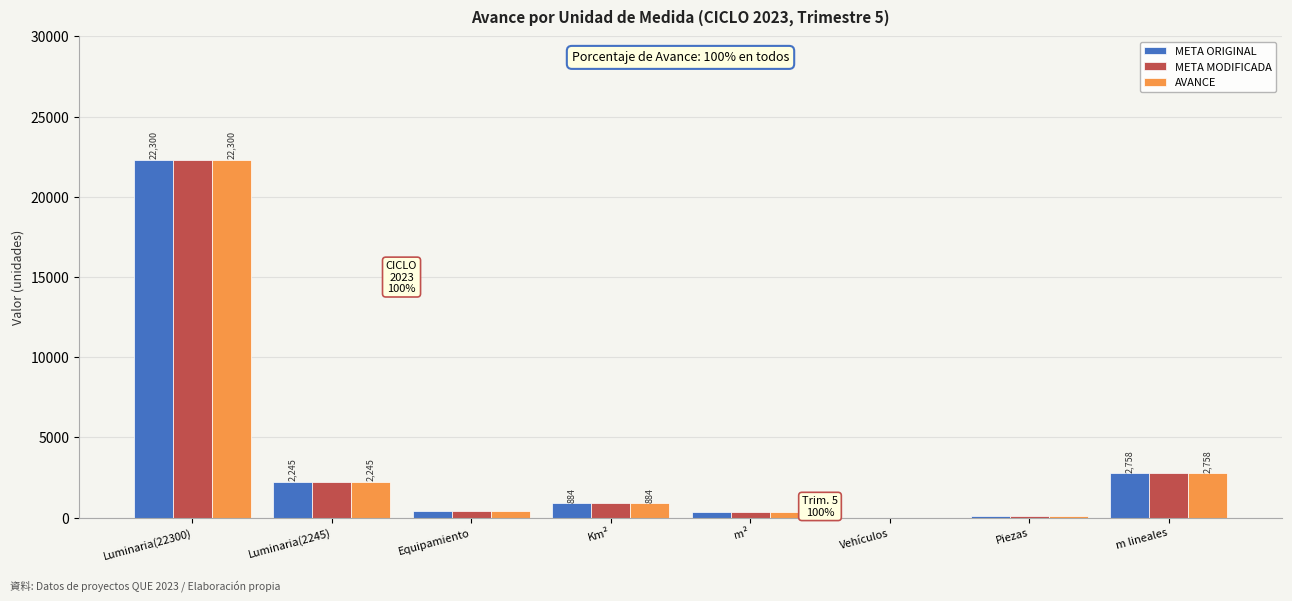

At which category is the sum across all series the highest?

Luminaria(22300)